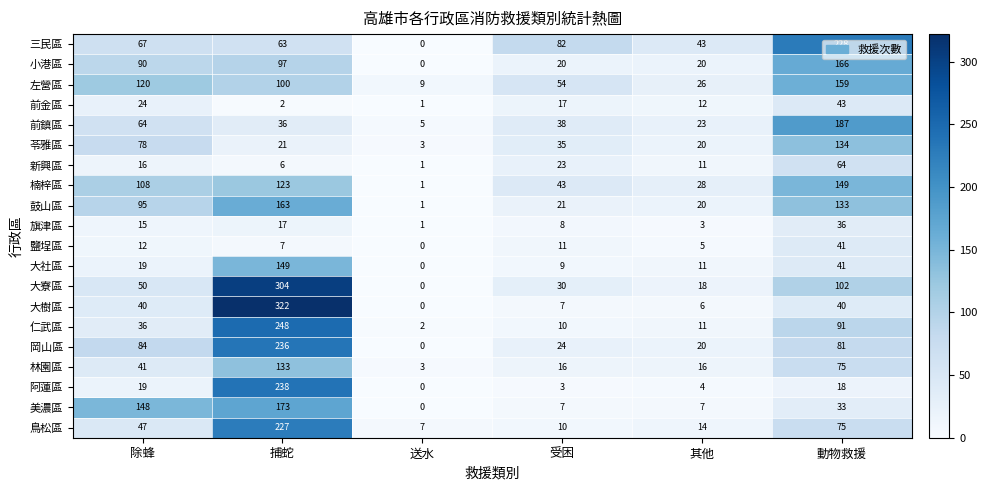

Count the number of categories in the chart.

6